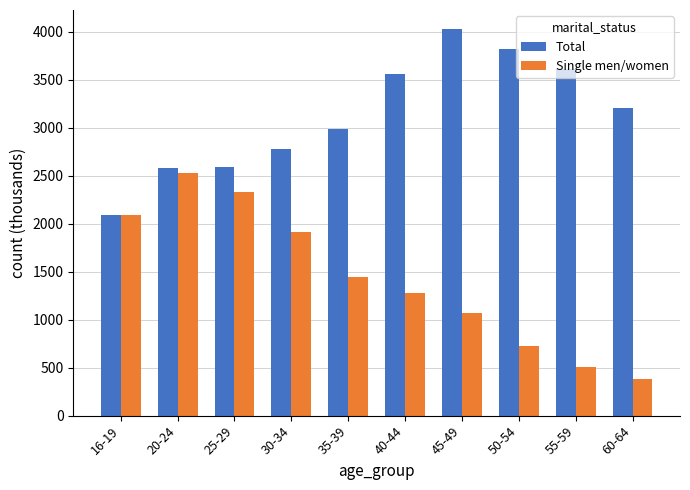

How many distinct data groups are displayed?

2